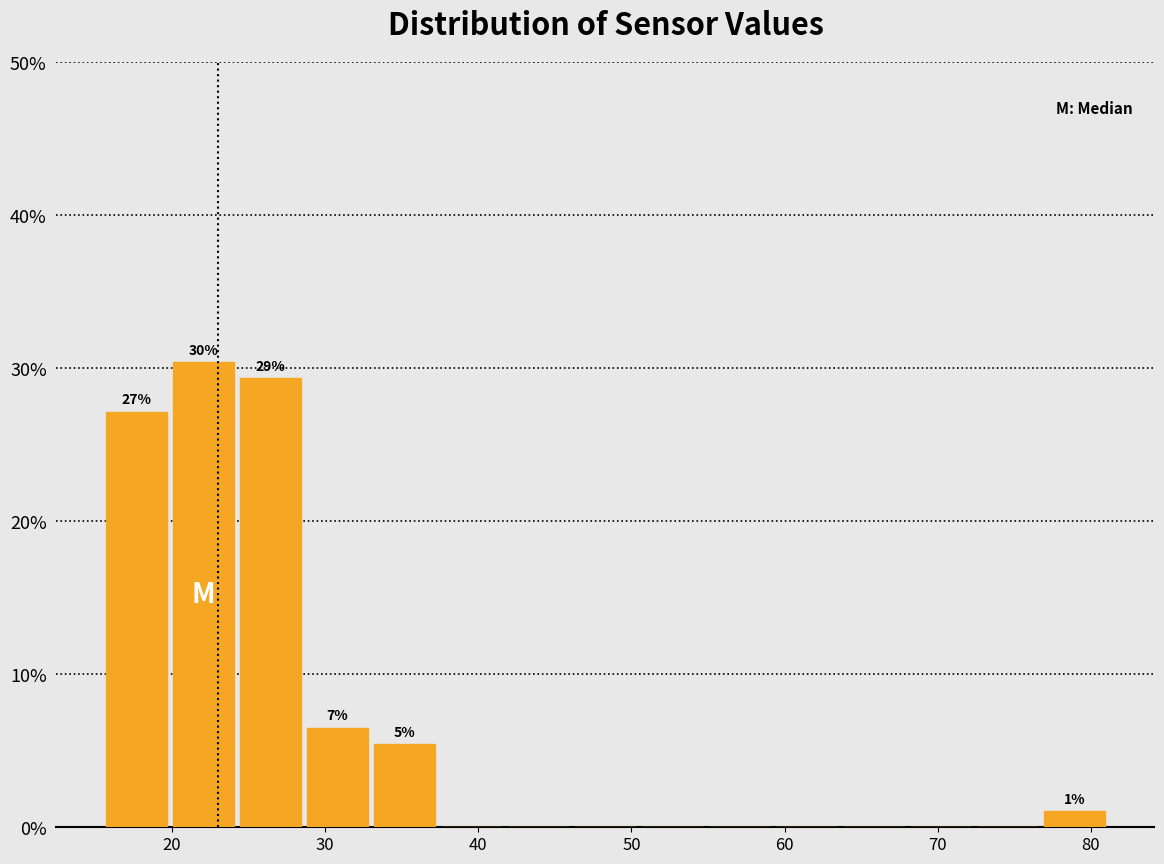

Which range on the x-axis has the tallest bar?

20 to 24